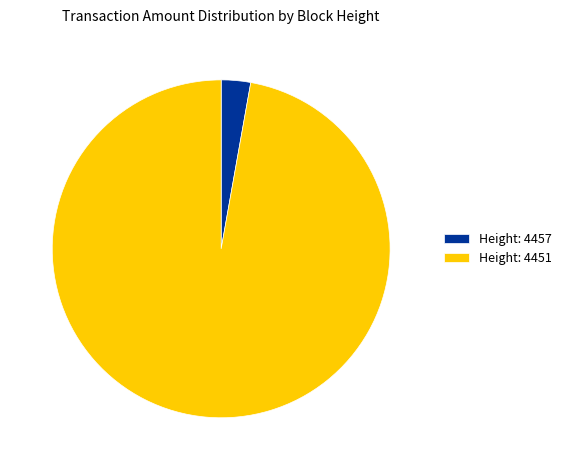

Between Height: 4451 and Height: 4457, which is larger?

Height: 4451